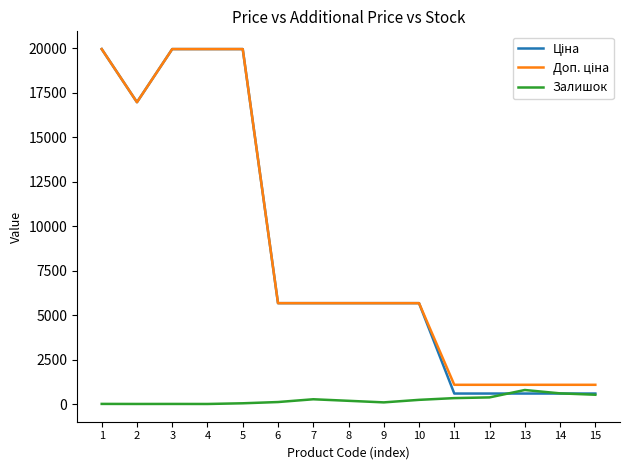

Is this an area chart (filled region under the line)?

No